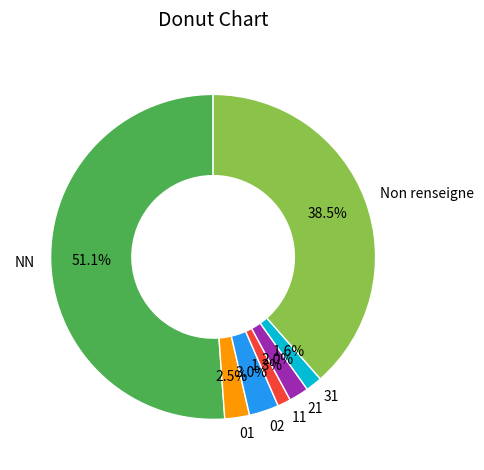

To the nearest percent, what portion does 02 represent?

3%